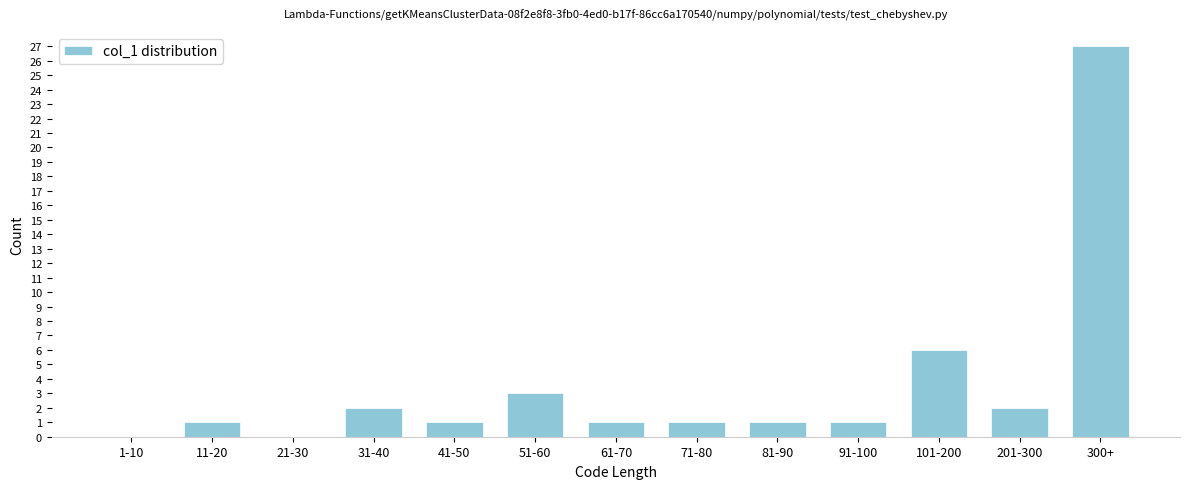

Reading right to left, transcribe all the data shown in this chart.

300+=27	201-300=2	101-200=6	91-100=1	81-90=1	71-80=1	61-70=1	51-60=3	41-50=1	31-40=2	21-30=0	11-20=1	1-10=0